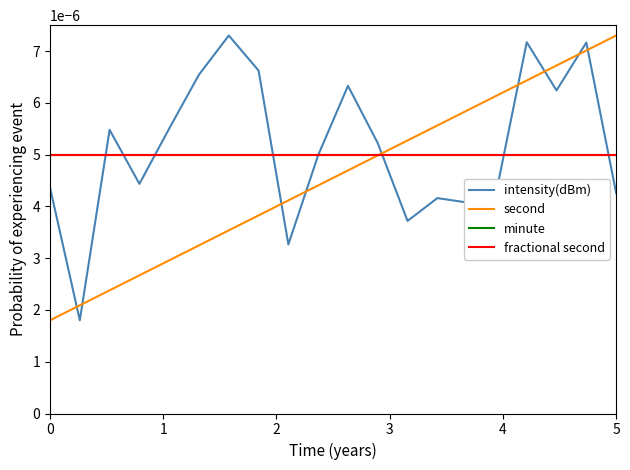

Which series ends up on top after the final intersection of minute and intensity(dBm)?

minute